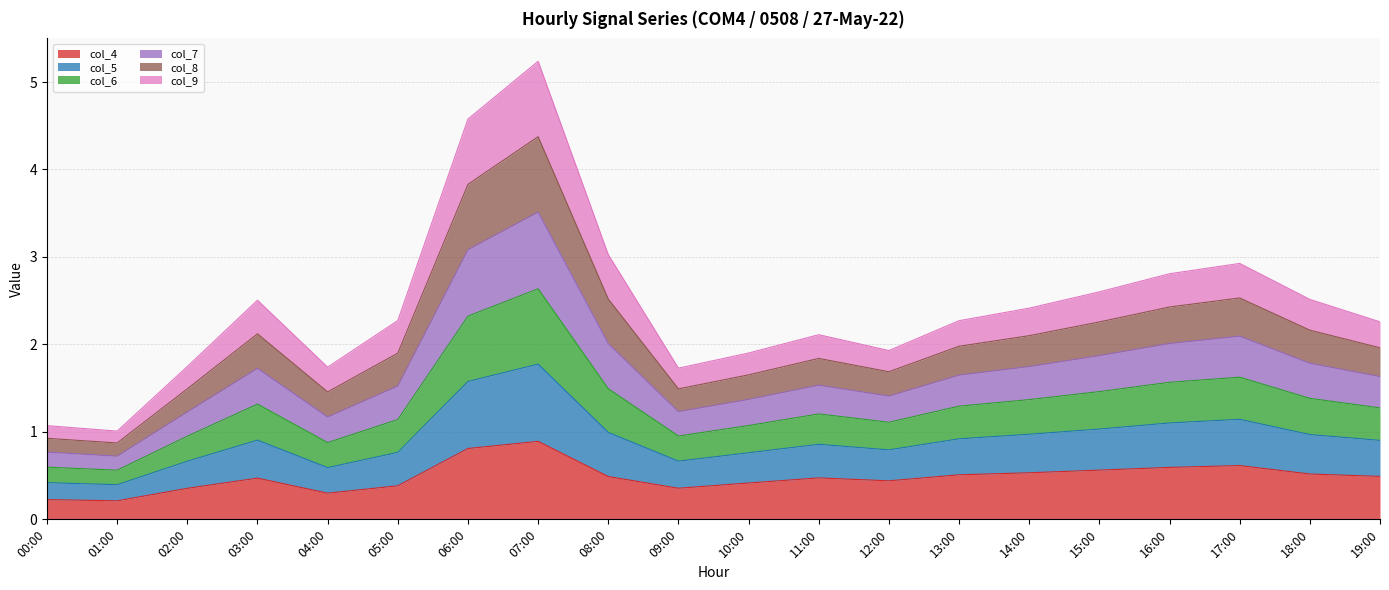

The value of col_4 at 14:00 is 0.8. True or false?

False